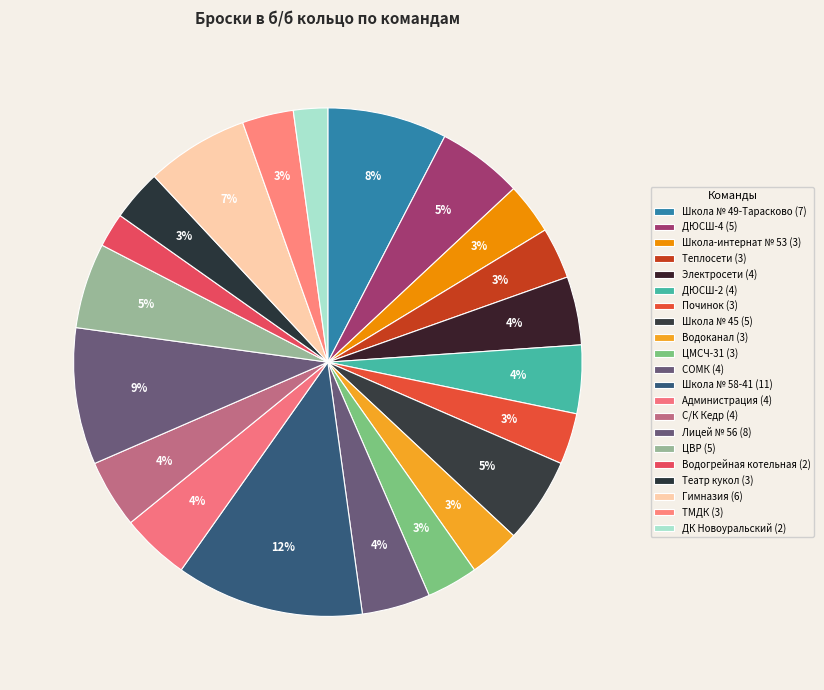

Count the number of slices in the pie.

21